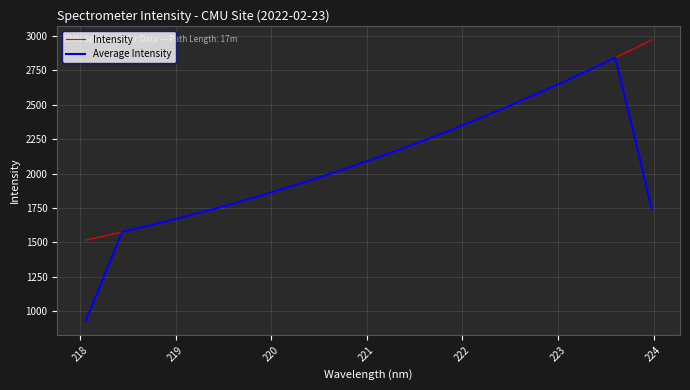

What are all the series names shown in the legend?

Intensity, Average Intensity